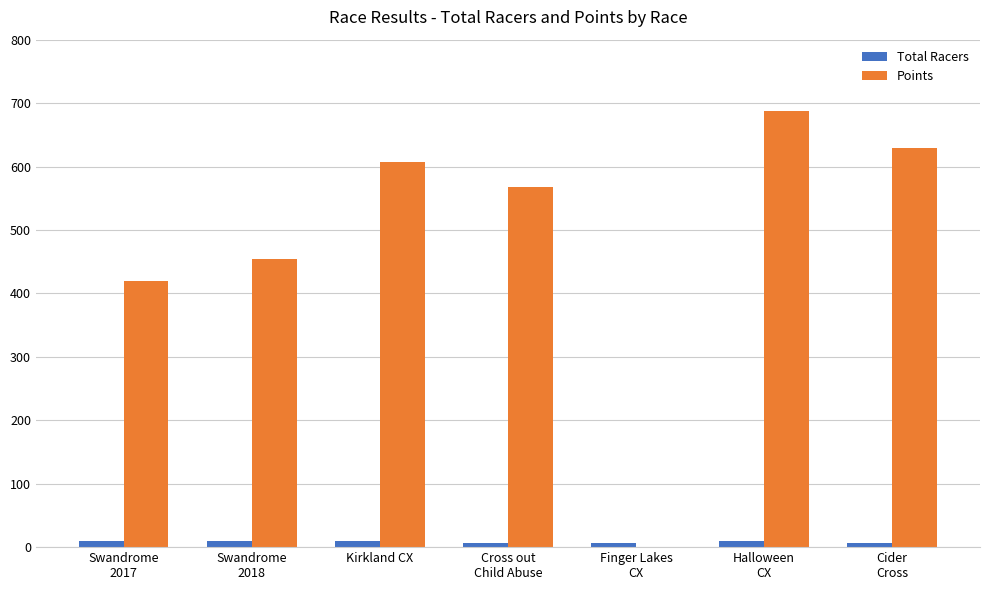

Is the value of Total Racers at Swandrome
2018 greater than the value of Points at Kirkland CX?

No